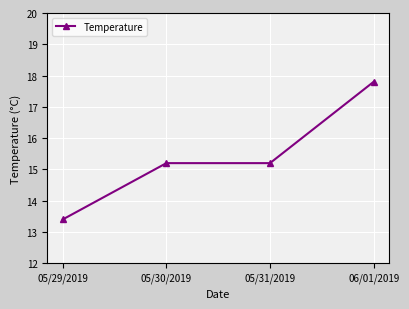

Approximately how many times larger is the value at 05/30/2019 compared to 05/29/2019?

1.1